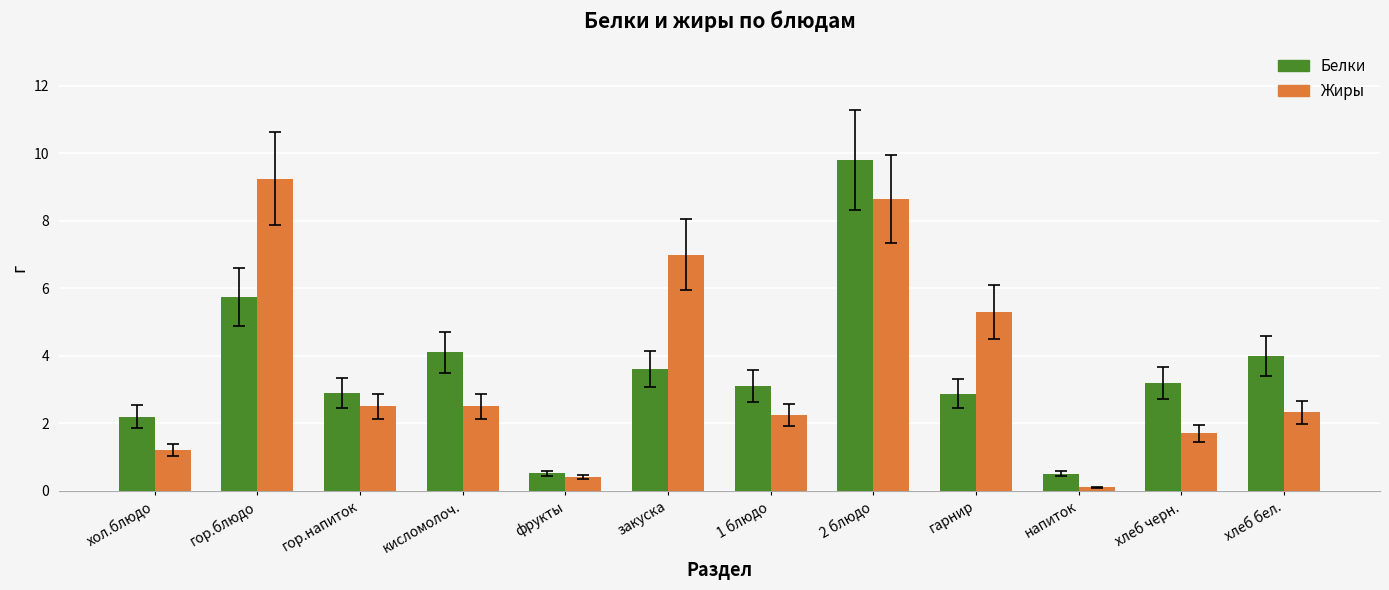

What is the total value across all series at хлеб черн.?

4.9